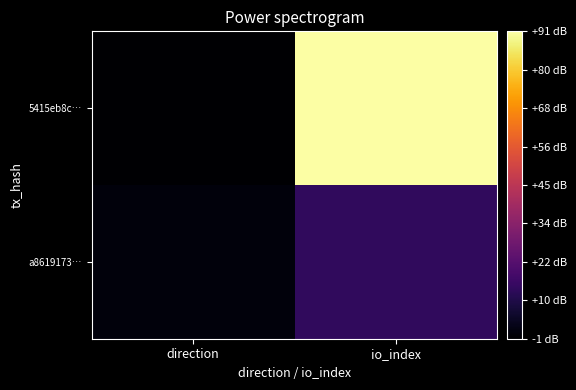

Which series has the largest range (max minus min)?

5415eb8c…